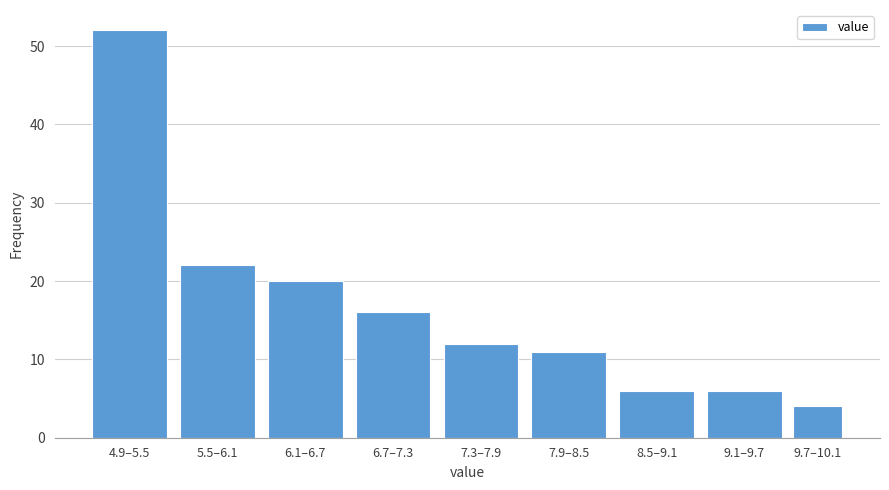

Reading right to left, transcribe all the data shown in this chart.

4	6	6	11	12	16	20	22	52